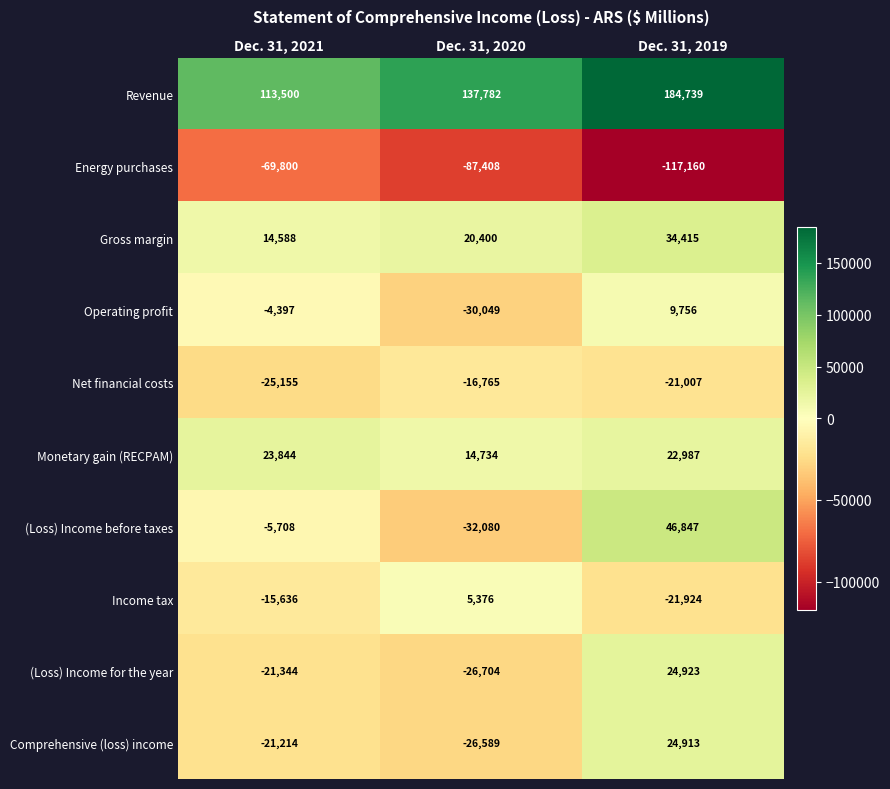

Is it true that (Loss) Income before taxes equals -5708 at Dec. 31, 2021?

True